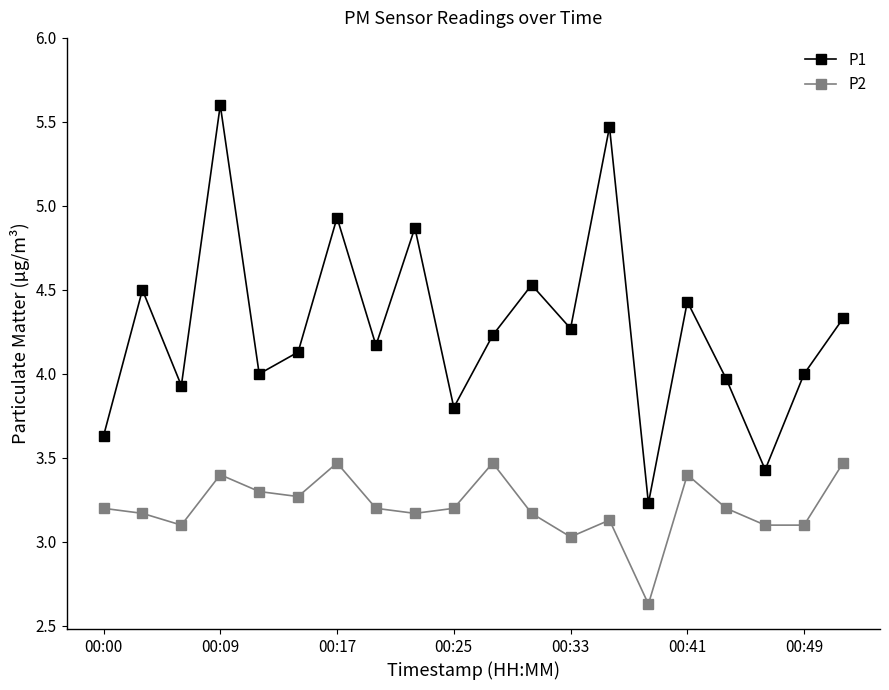

Reading left to right, what are all the values shown in this chart?

P1: 3.6	4.5	3.9	5.6	4.0	4.1	4.9	4.2	4.9	3.8	4.2	4.5	4.3	5.5	3.2	4.4	4.0	3.4	4.0	4.3
P2: 3.2	3.2	3.1	3.4	3.3	3.3	3.5	3.2	3.2	3.2	3.5	3.2	3.0	3.1	2.6	3.4	3.2	3.1	3.1	3.5